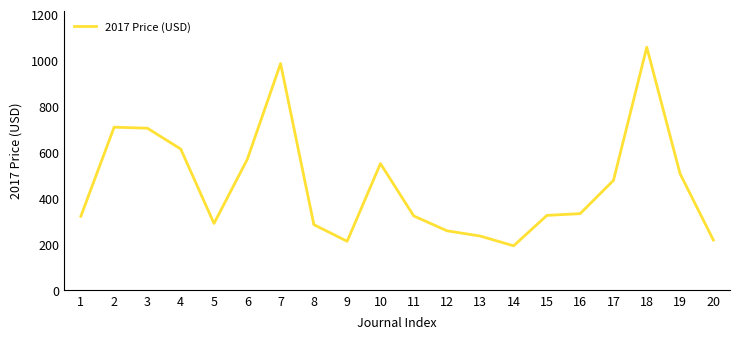

Is it true that the value at 10 is 941.8?

False